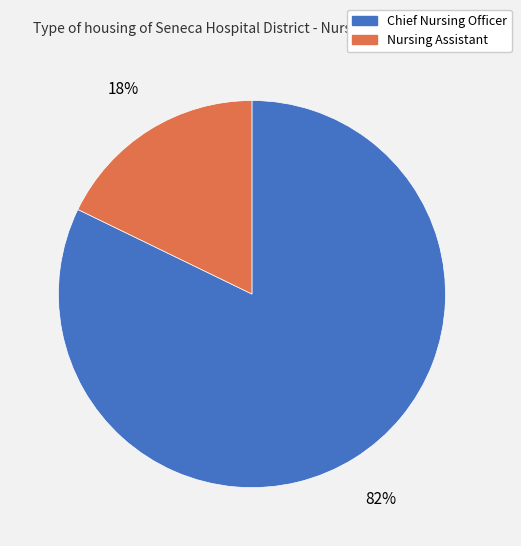

Approximately how many times larger is the value at Chief Nursing Officer compared to Nursing Assistant?

4.6